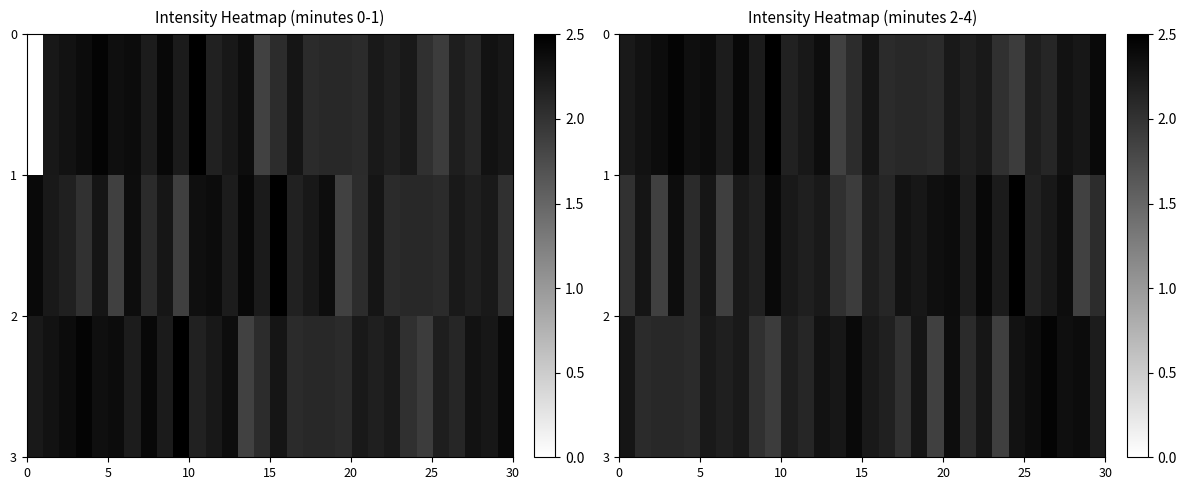

How many categories are shown in the chart?

30